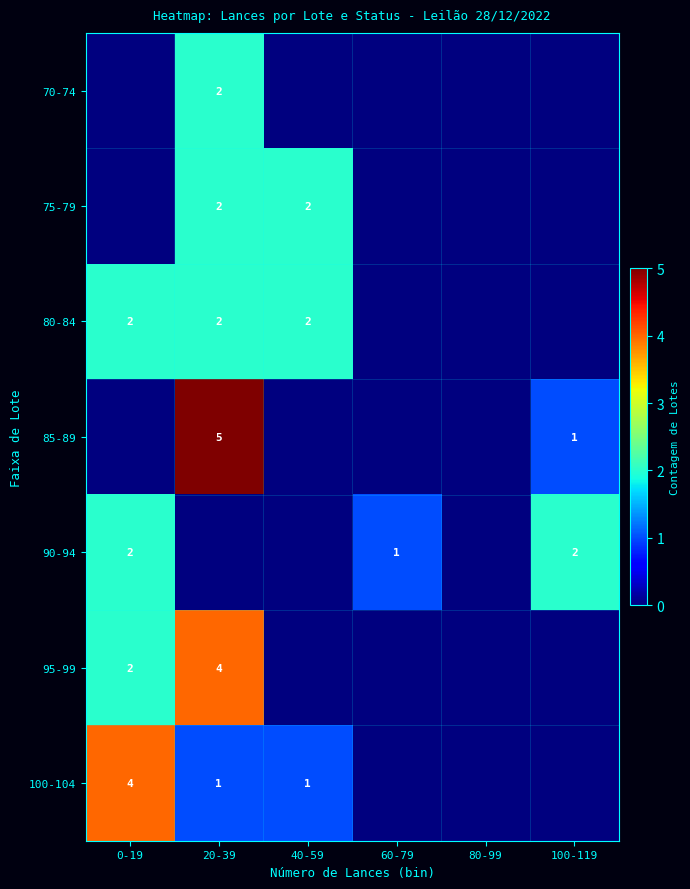

What is the sum of the 85-89 values at 100-119 and 20-39?

6